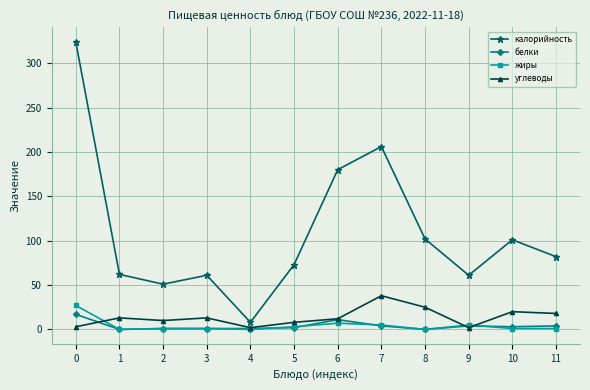

True or false: белки and калорийность cross at least once.

False